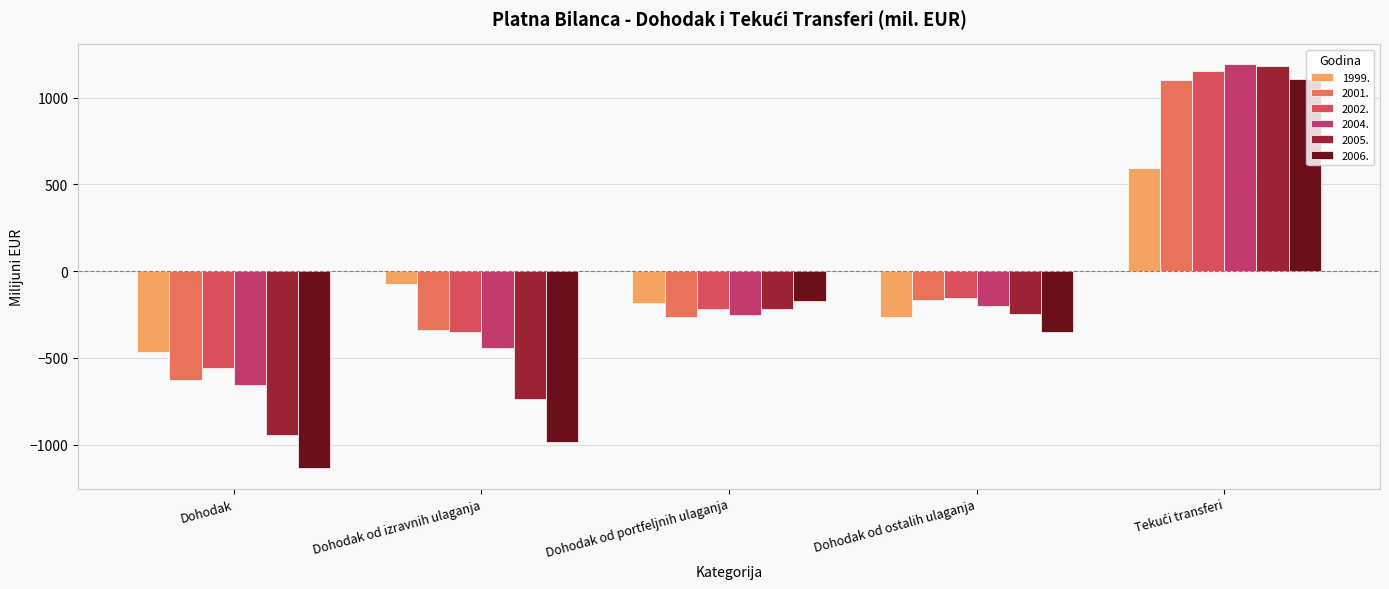

Which series has the largest total across all categories?

2002.